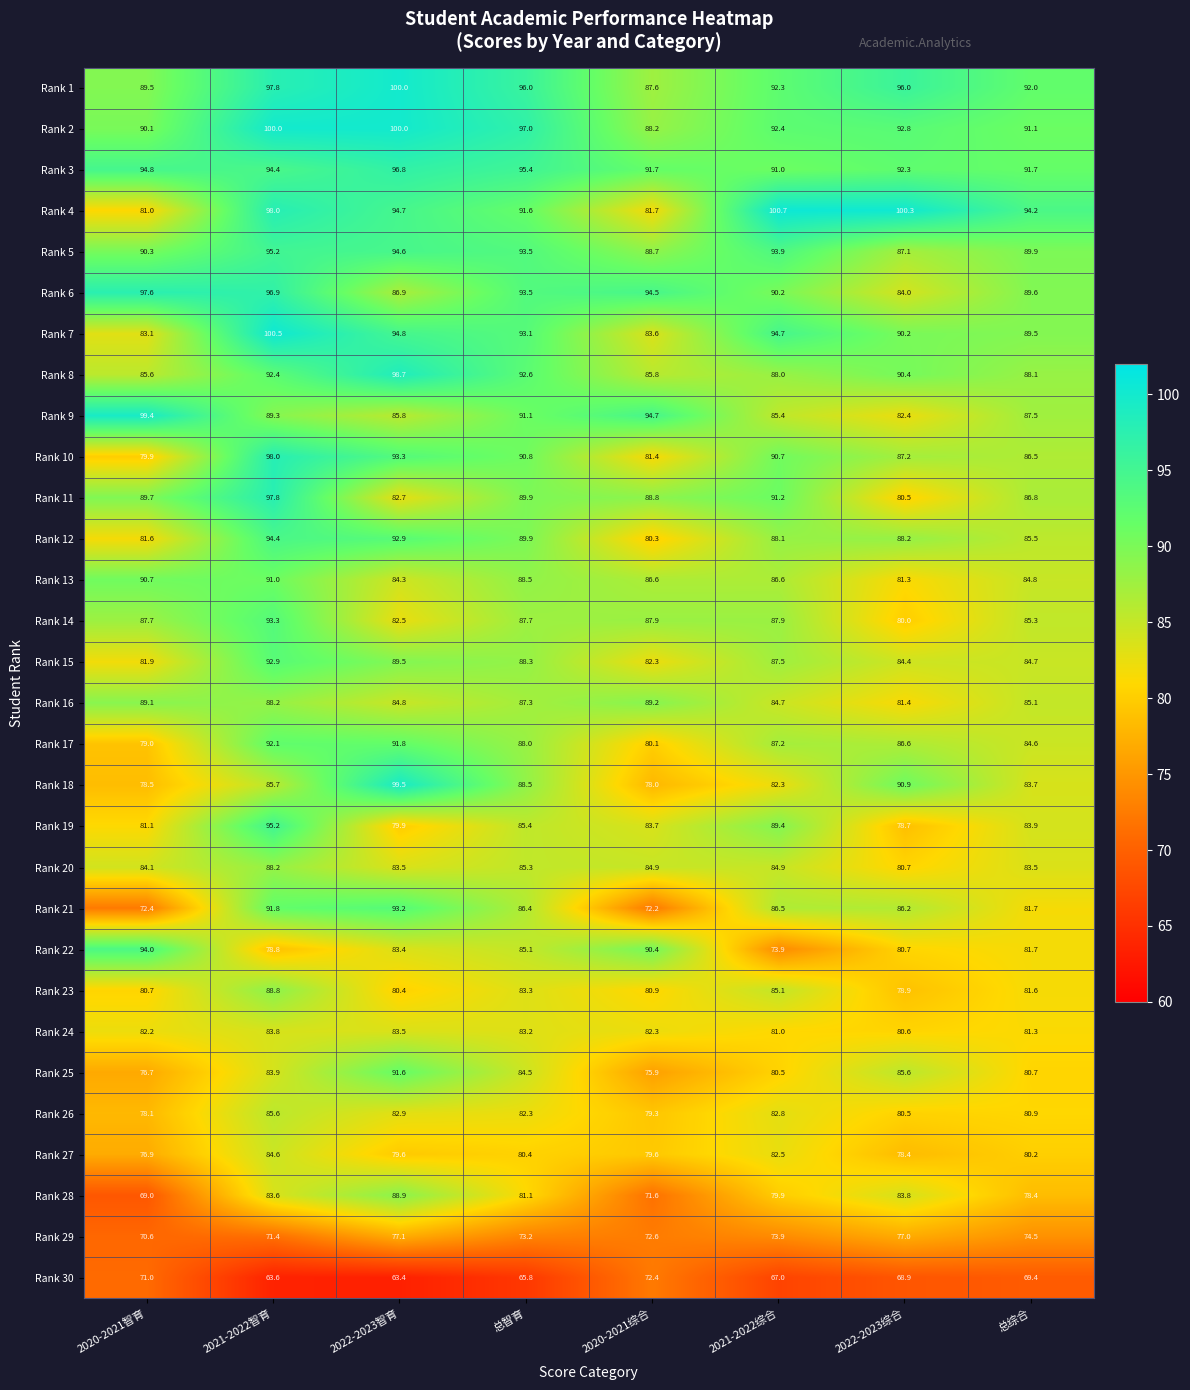

At which category is the sum across all series the highest?

2021-2022智育